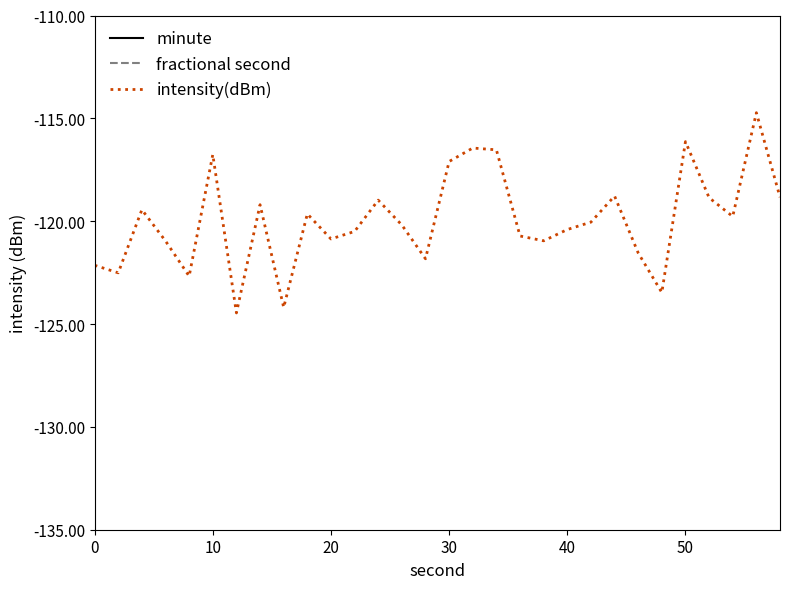

The value of intensity(dBm) at 30 is -117.1. True or false?

True